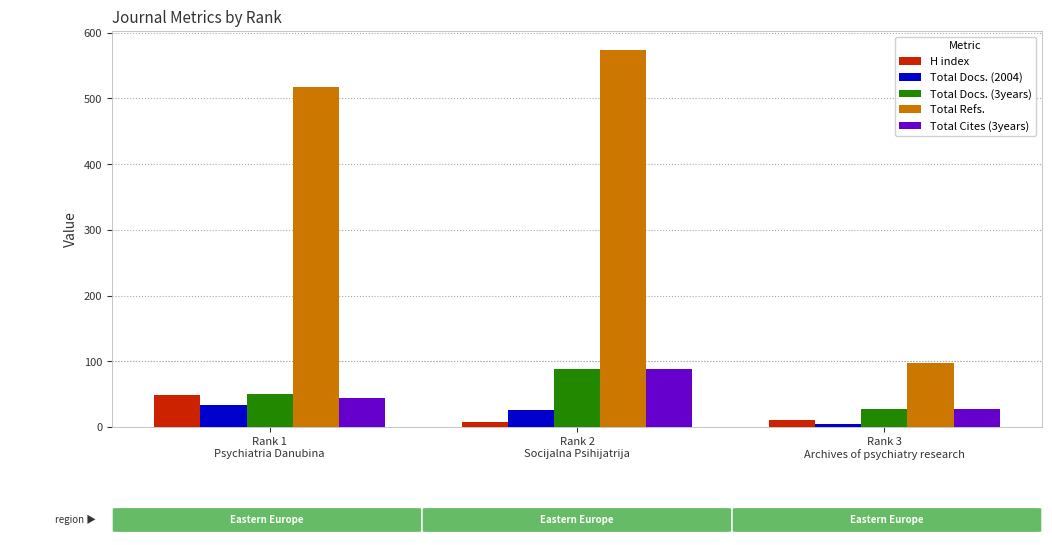

Count the Total Docs. (3years) values in the range 27 to 89.

3